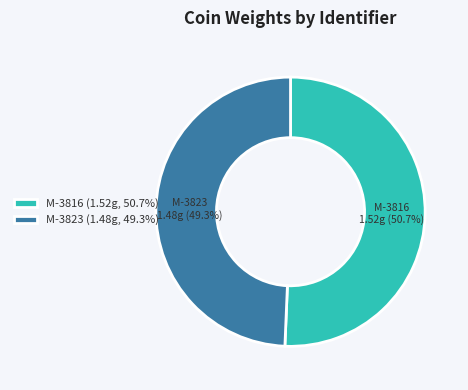

Is there a majority slice in this chart?

Yes